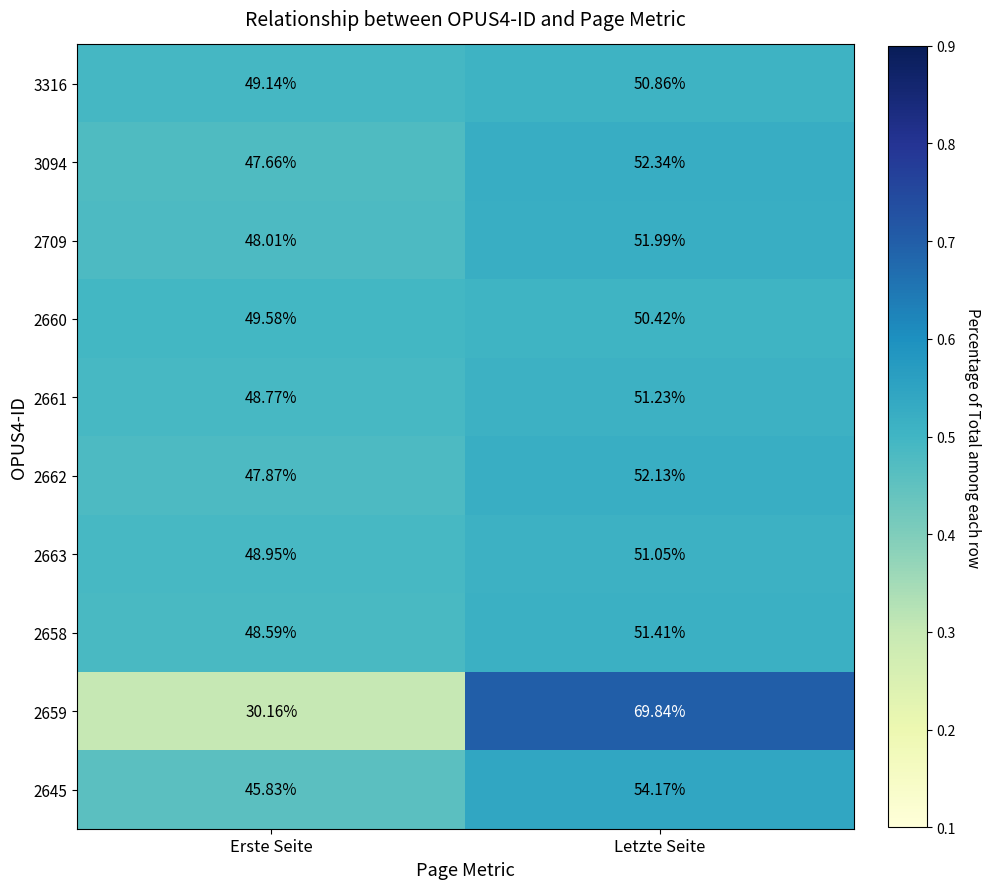

Rank the categories by 2709 value from highest to lowest.

Letzte Seite, Erste Seite